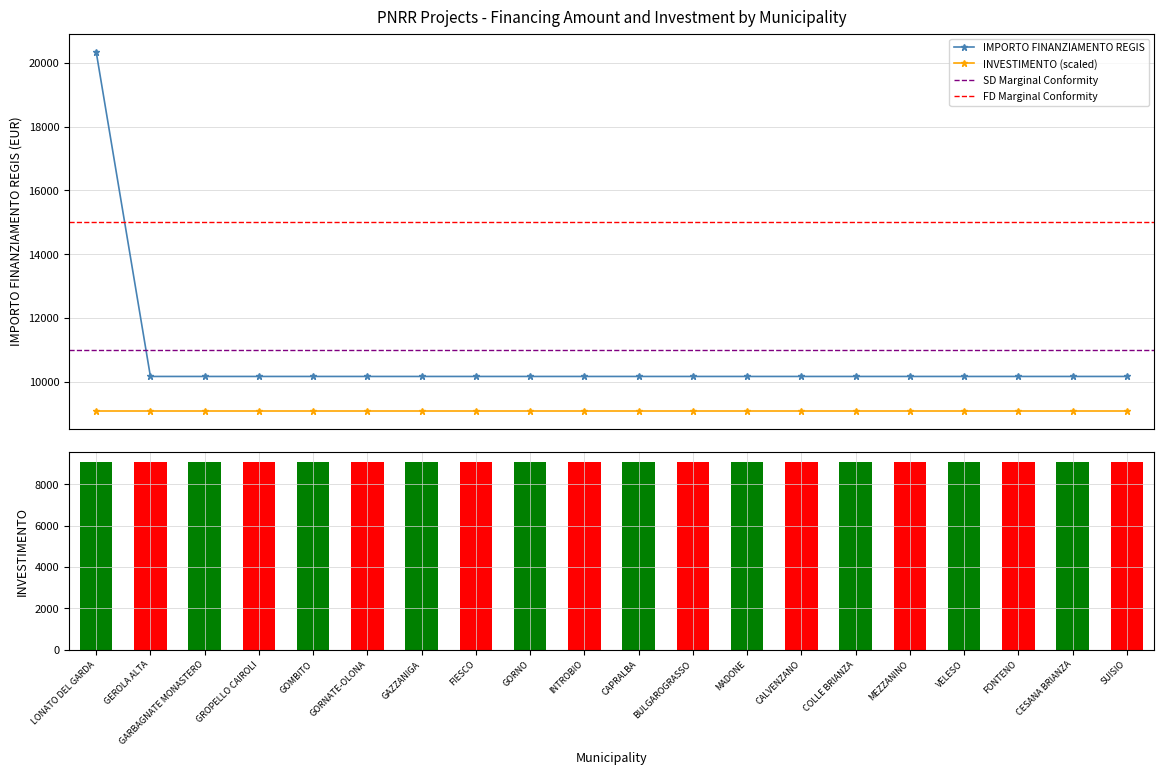

The value at FONTENO is 10172. True or false?

True